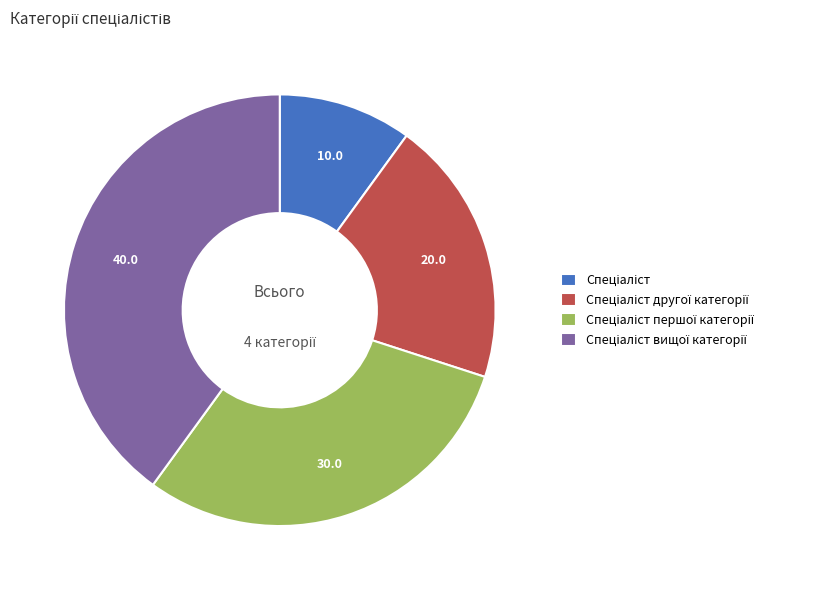

Is there any slice that represents more than half of the pie?

No